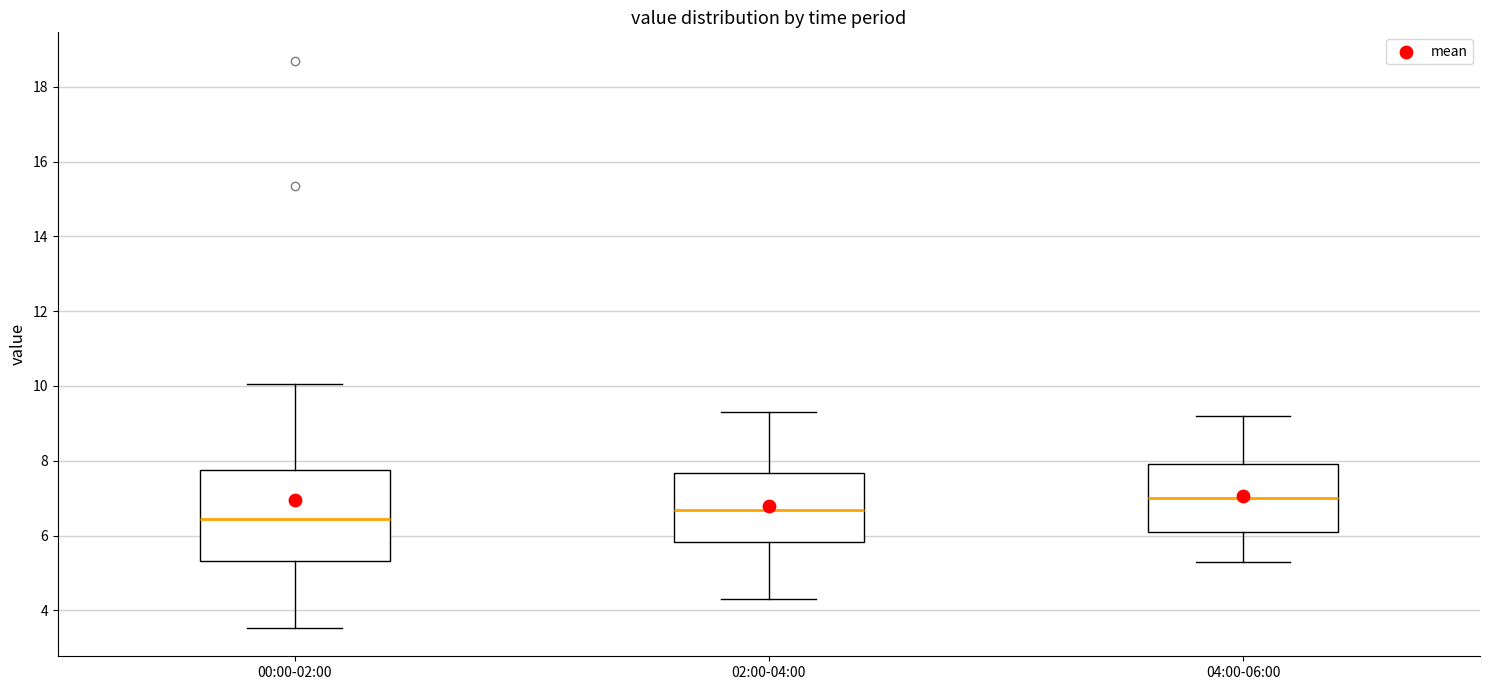

Which box has the highest median line?

04:00-06:00